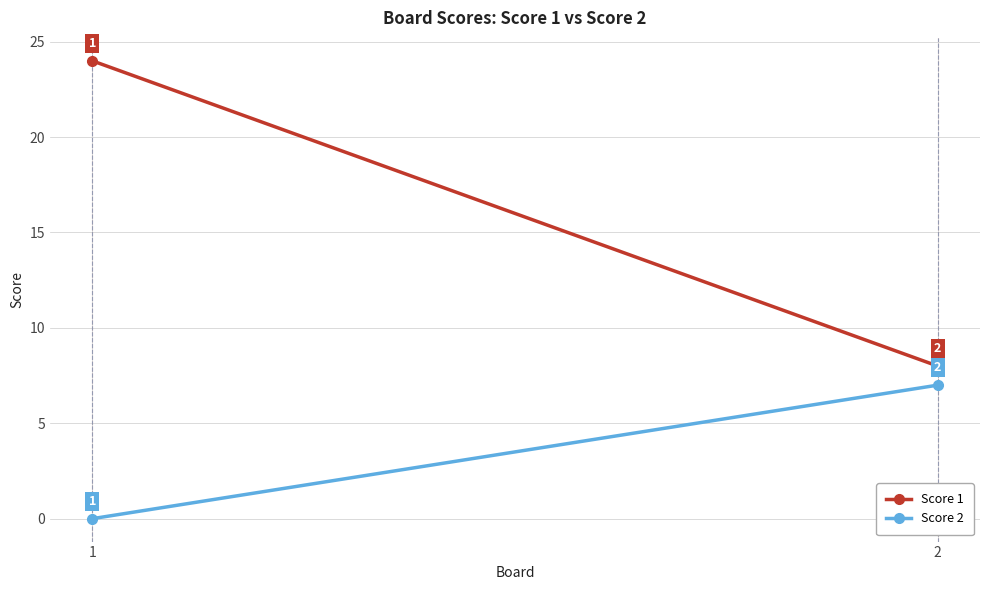

How many Score 1 values are between 8 and 24?

2